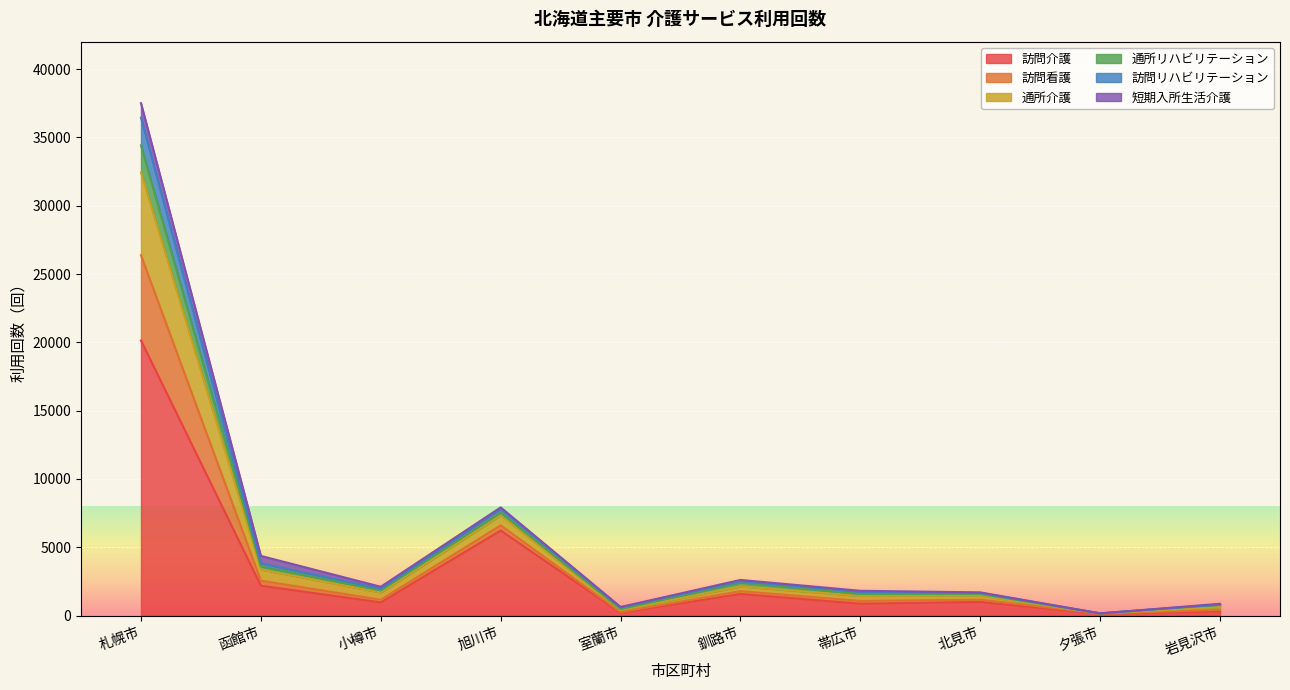

At which category is the sum across all series the highest?

札幌市